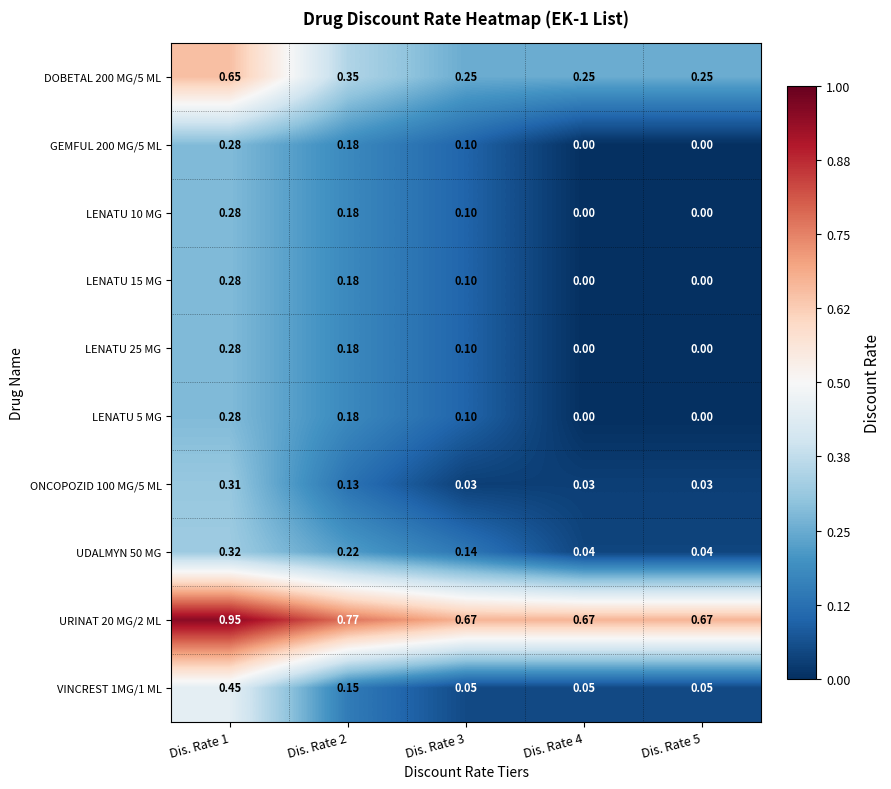

Is the value of UDALMYN 50 MG at Dis. Rate 3 greater than the value of DOBETAL 200 MG/5 ML at Dis. Rate 2?

No